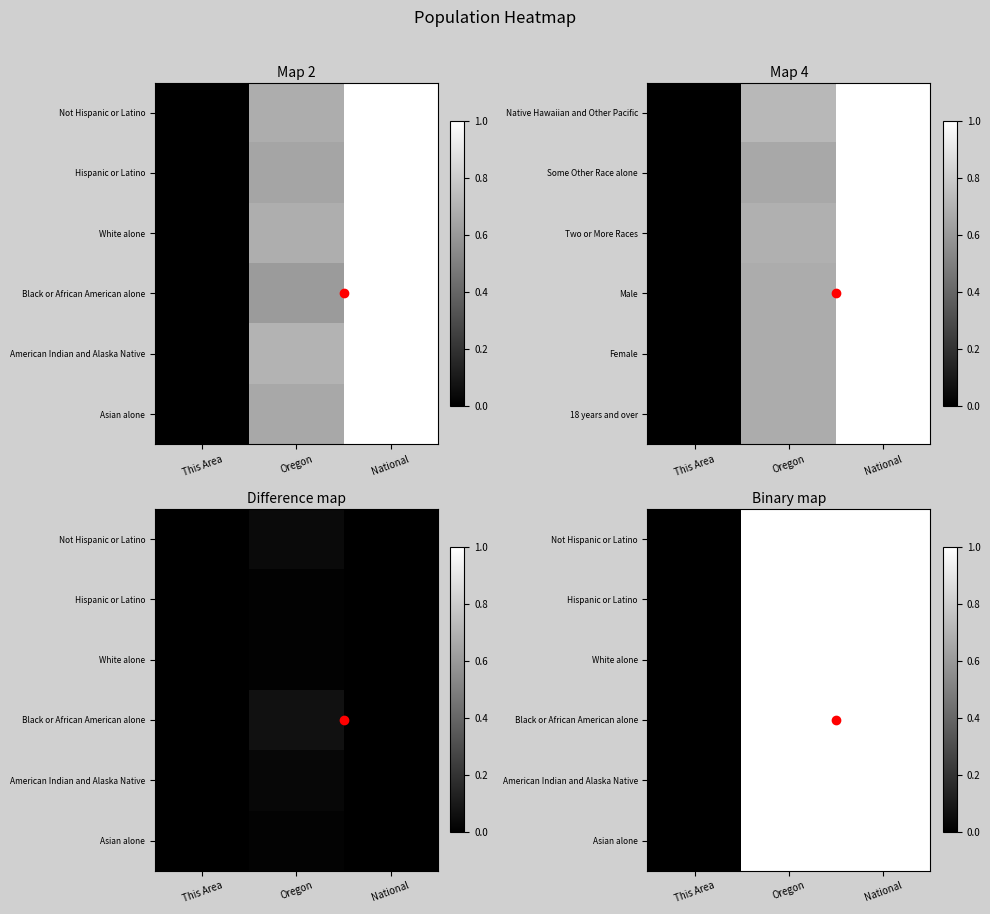

The White alone series shows 0 at This Area. True or false?

True